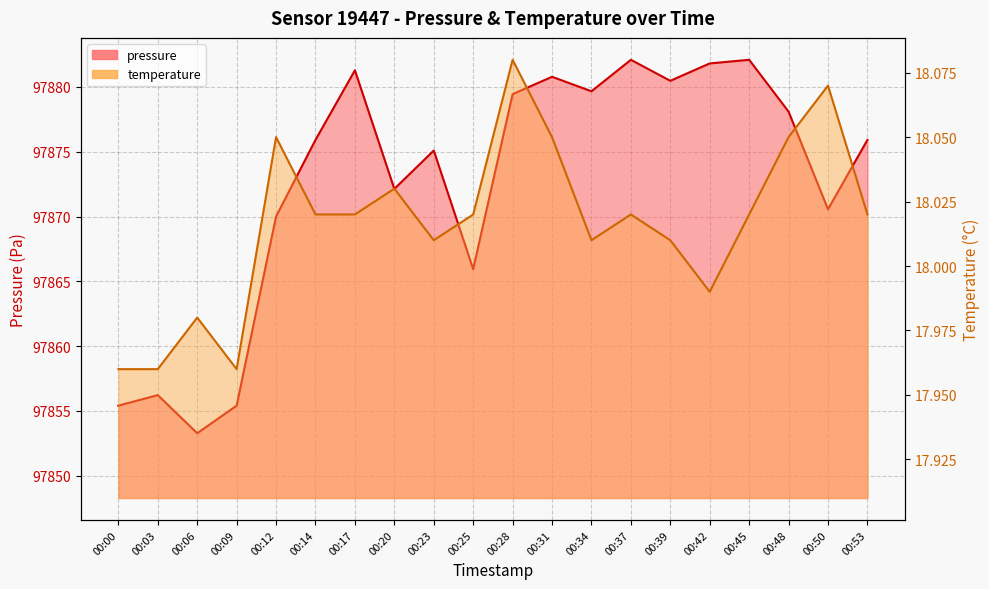

Reading left to right, transcribe all the data shown in this chart.

pressure: 00:00=97855.4	00:03=97856.2	00:06=97853.3	00:09=97855.4	00:12=97870.0	00:14=97875.9	00:17=97881.3	00:20=97872.1	00:23=97875.1	00:25=97865.9	00:28=97879.4	00:31=97880.8	00:34=97879.7	00:37=97882.1	00:39=97880.5	00:42=97881.8	00:45=97882.1	00:48=97878.1	00:50=97870.6	00:53=97875.9
temperature: 00:00=18.0	00:03=18.0	00:06=18.0	00:09=18.0	00:12=18.1	00:14=18.0	00:17=18.0	00:20=18.0	00:23=18.0	00:25=18.0	00:28=18.1	00:31=18.1	00:34=18.0	00:37=18.0	00:39=18.0	00:42=18.0	00:45=18.0	00:48=18.1	00:50=18.1	00:53=18.0